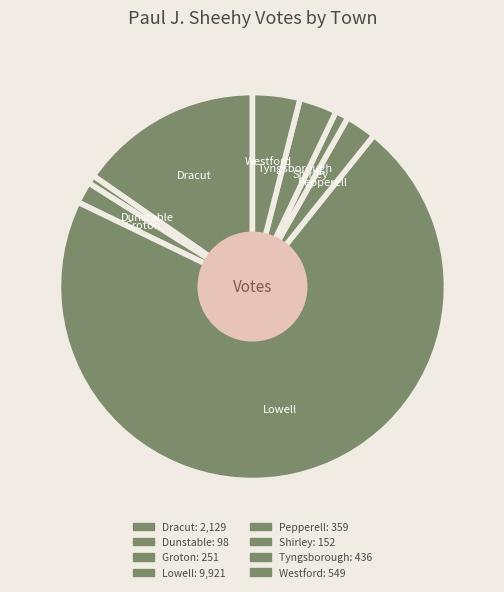

What is the total percentage of Tyngsborough and Westford?

7.1%